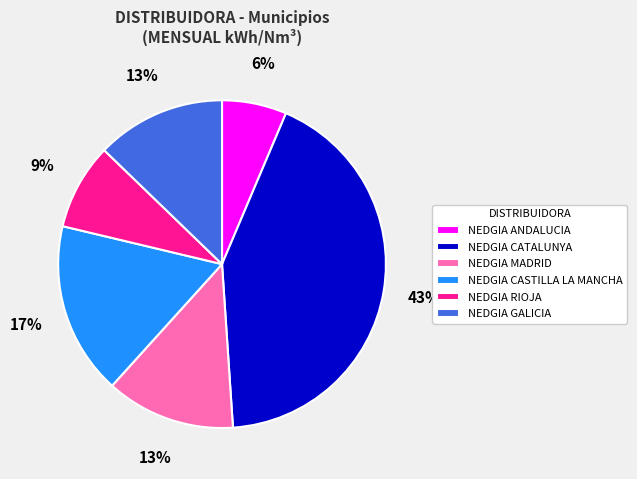

Is it true that NEDGIA CATALUNYA is 43% of the pie?

True